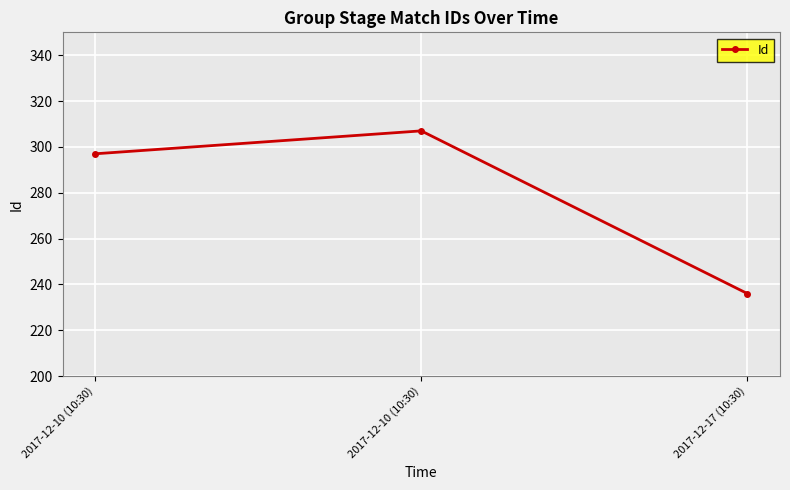

How many lines are shown in the chart?

1